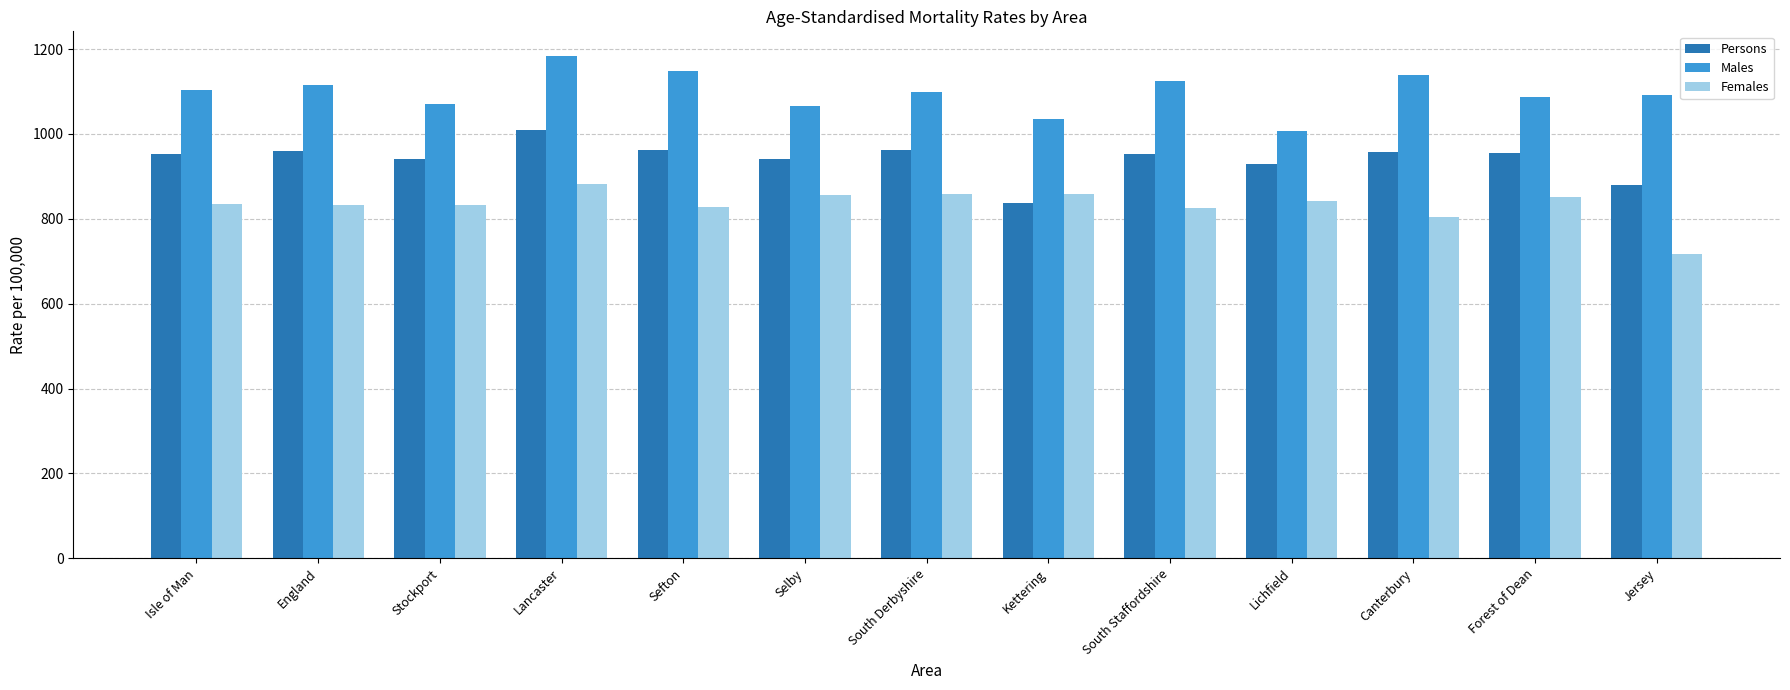

Is it true that Females equals 558.3 at Sefton?

False